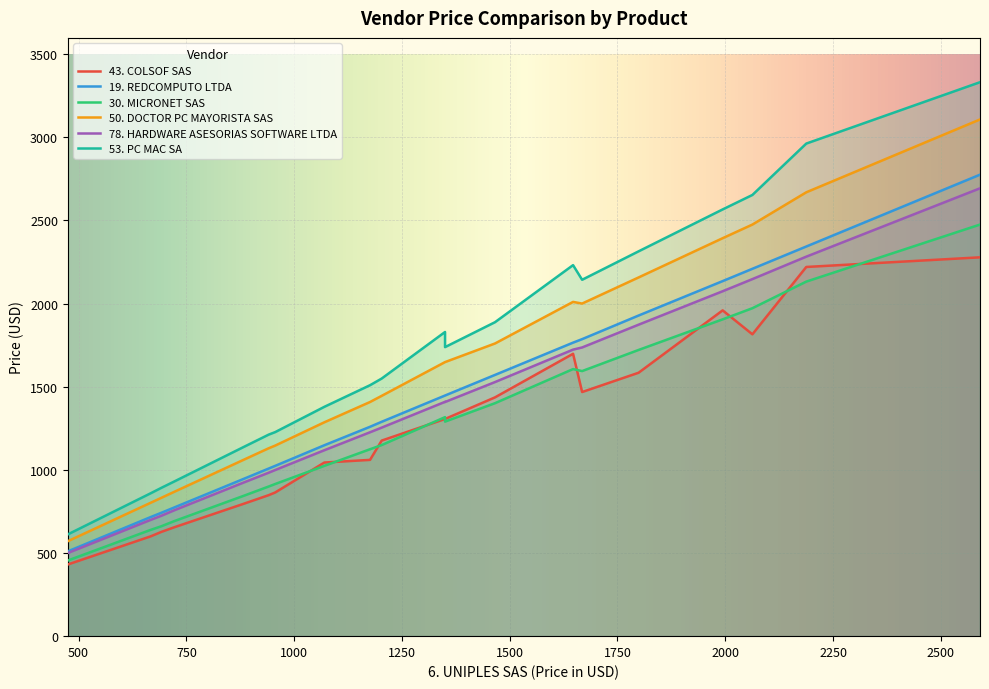

What is the difference between the 50. DOCTOR PC MAYORISTA SAS values at 692 and 1647?

1178